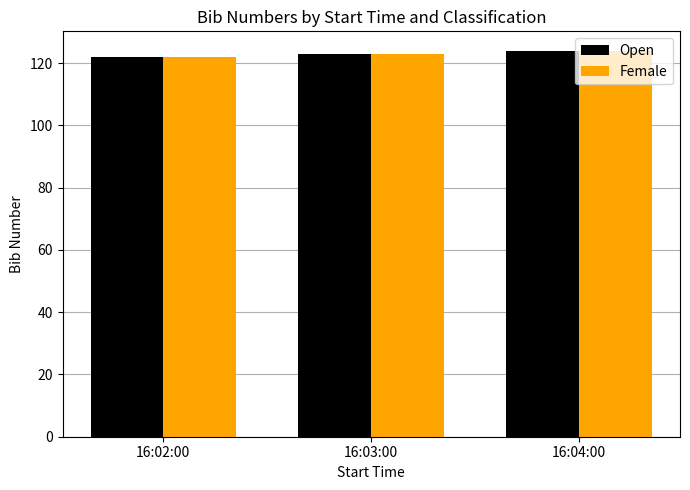

What position from the right is 16:02:00?

3